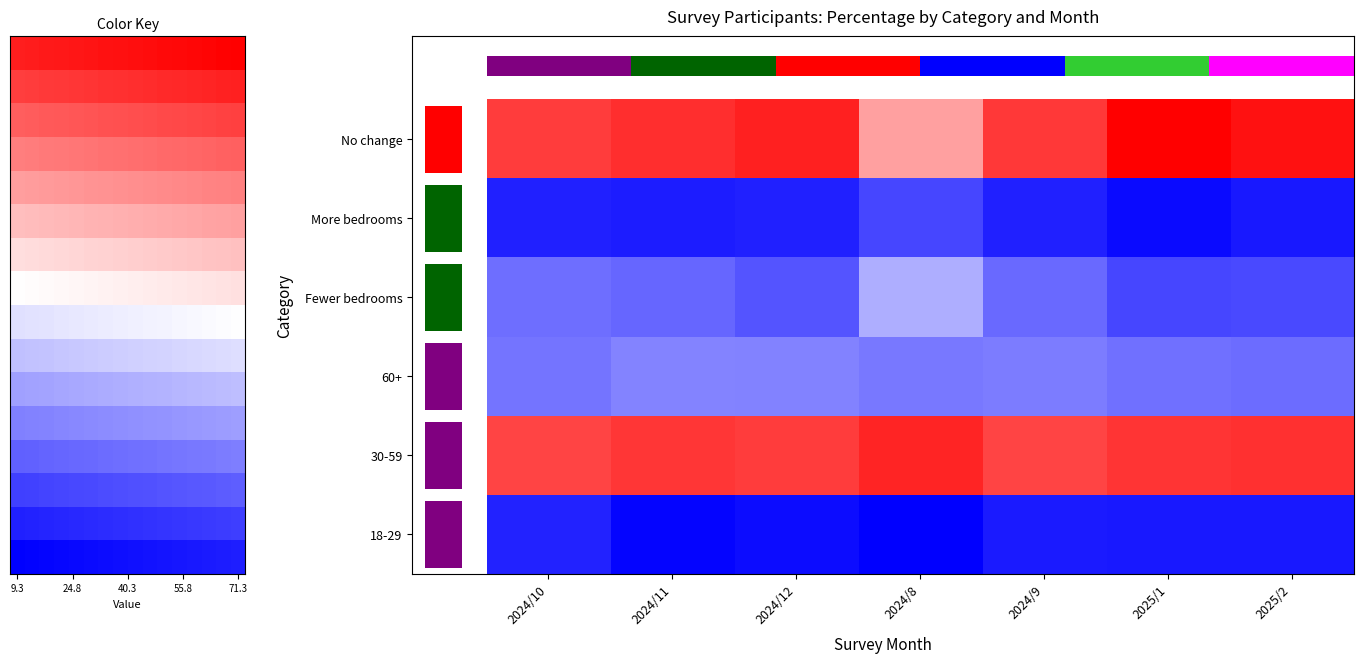

What is the lowest value of the 60+ series?

22.4